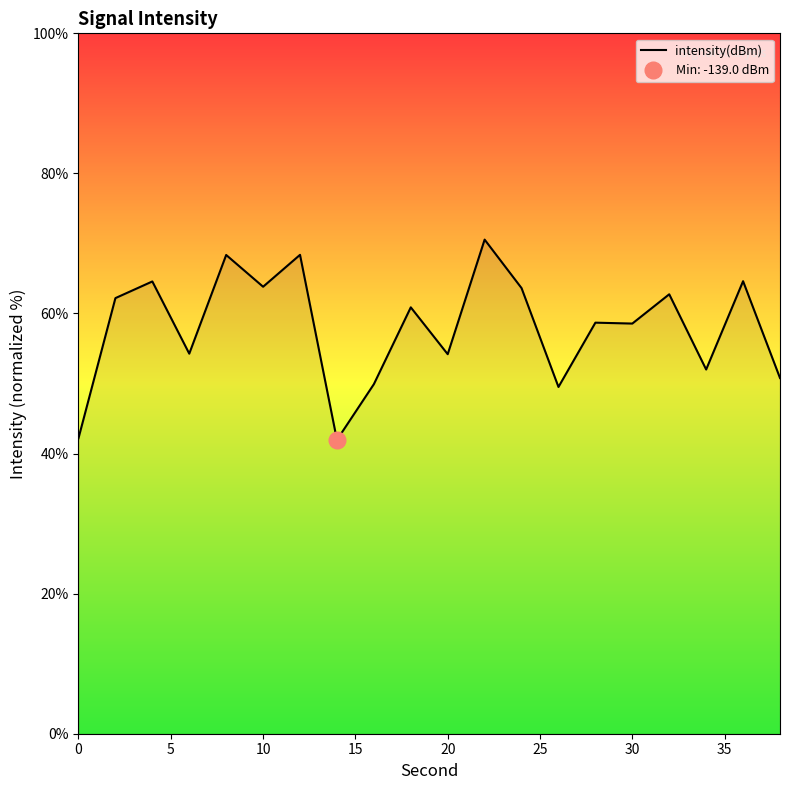

What is the difference between the maximum and second lowest values?

28.3